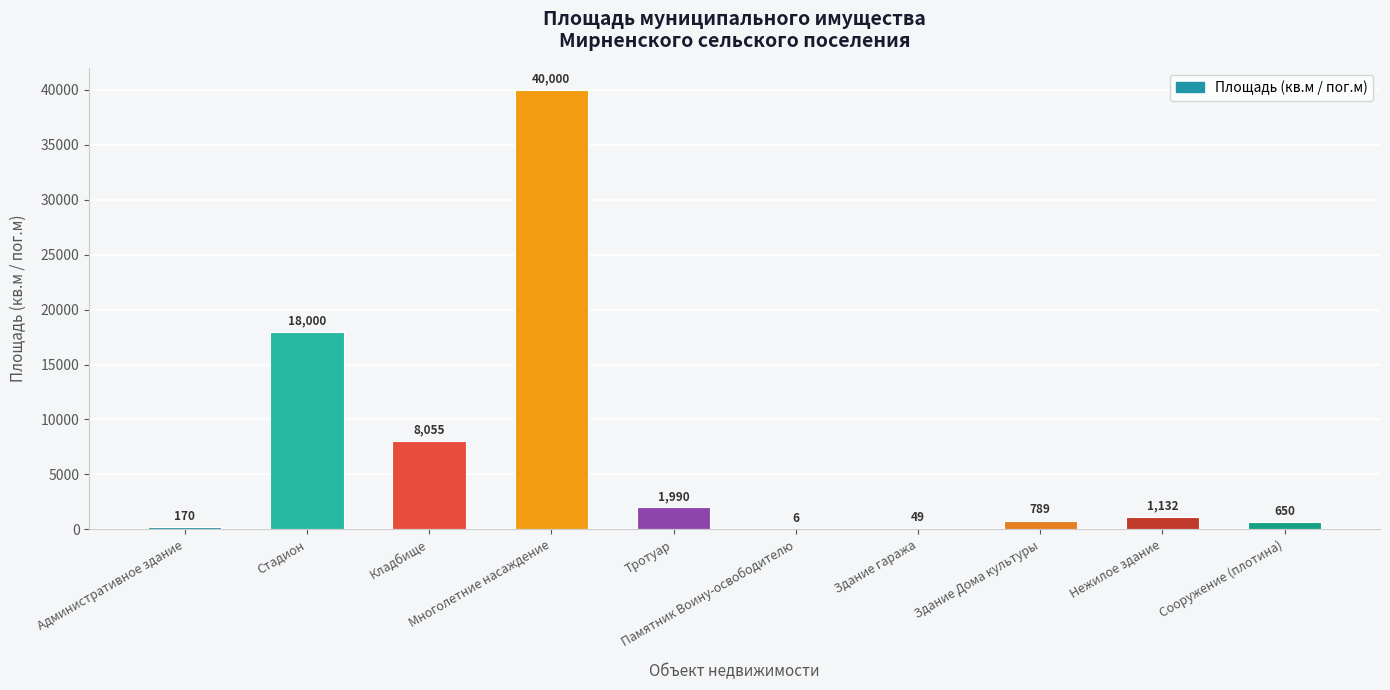

Are the bars grouped side by side (vs. stacked)?

No